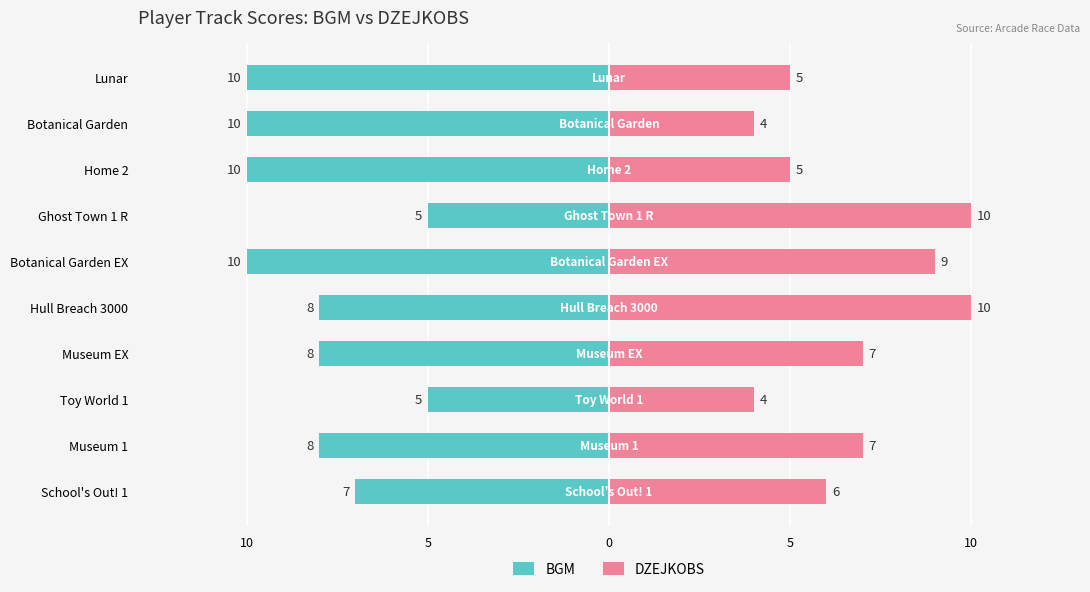

What is the difference between the maximum and second lowest values in the BGM series?

5